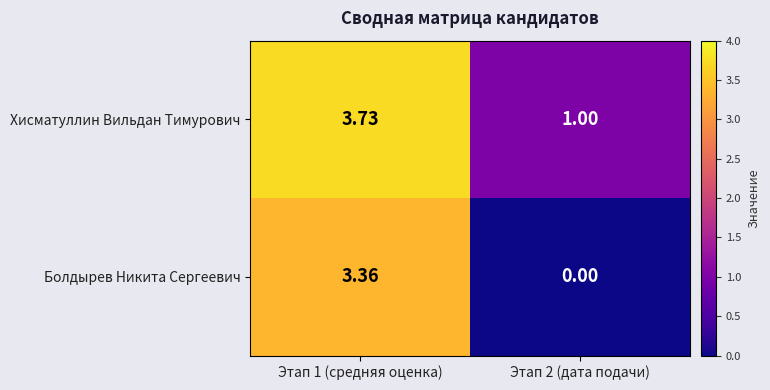

Which series has the largest range (max minus min)?

Болдырев Никита Сергеевич